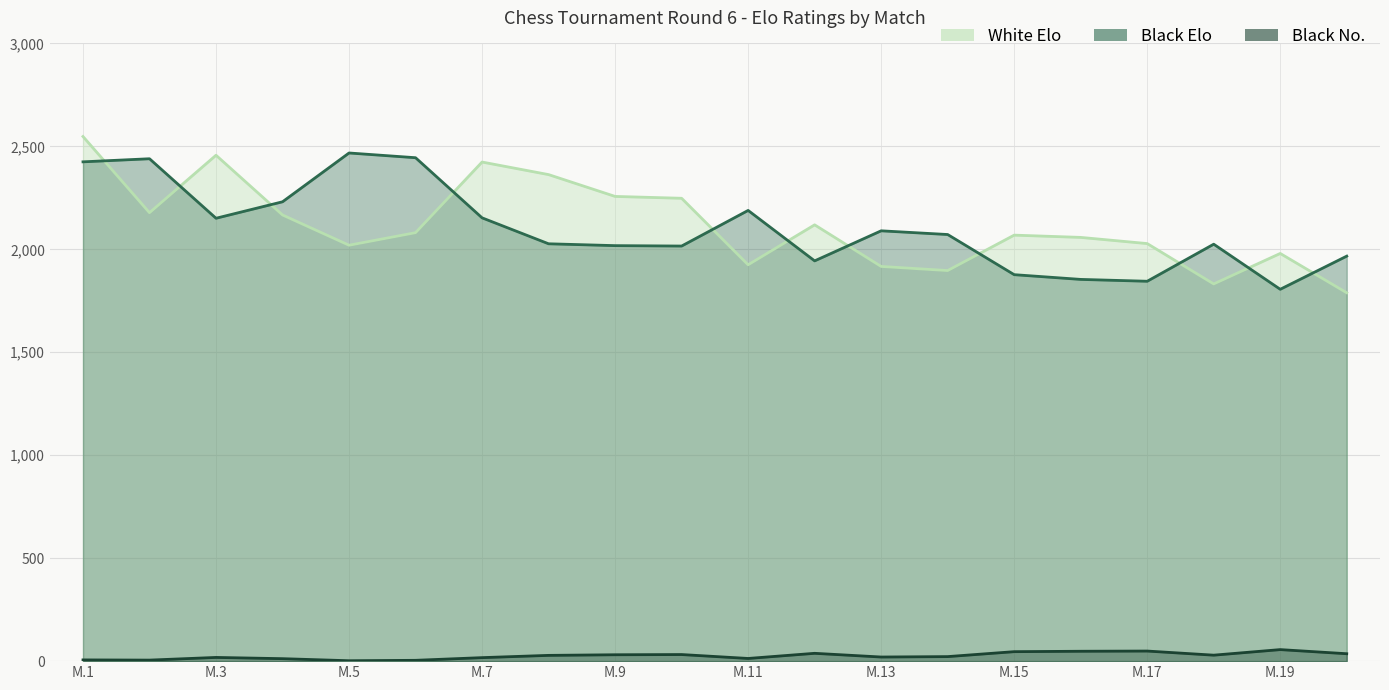

Does the chart have visible grid lines?

Yes